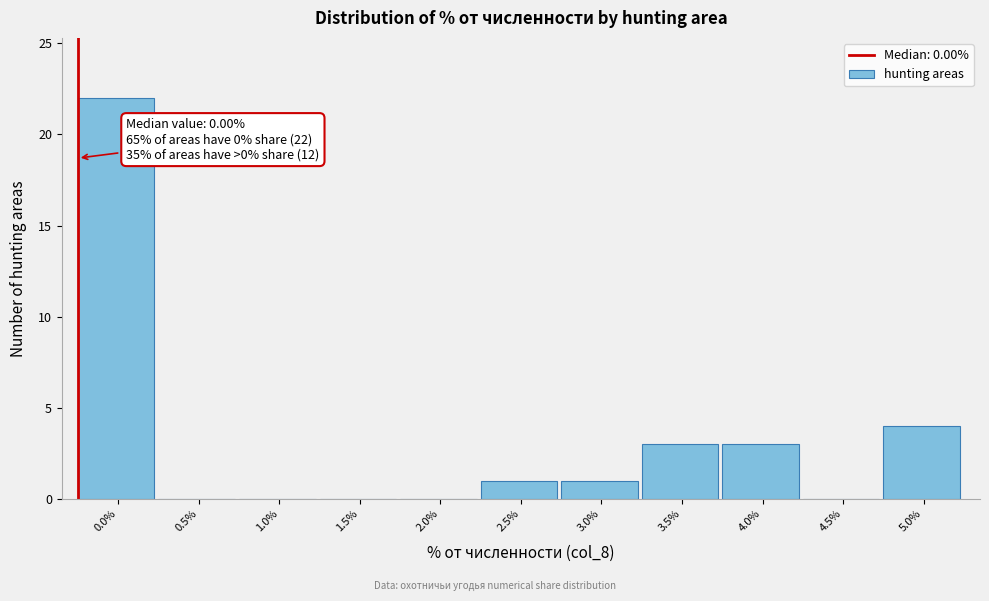

Reading left to right, transcribe all the data shown in this chart.

0.0%=22	0.5%=0	1.0%=0	1.5%=0	2.0%=0	2.5%=1	3.0%=1	3.5%=3	4.0%=3	4.5%=0	5.0%=4